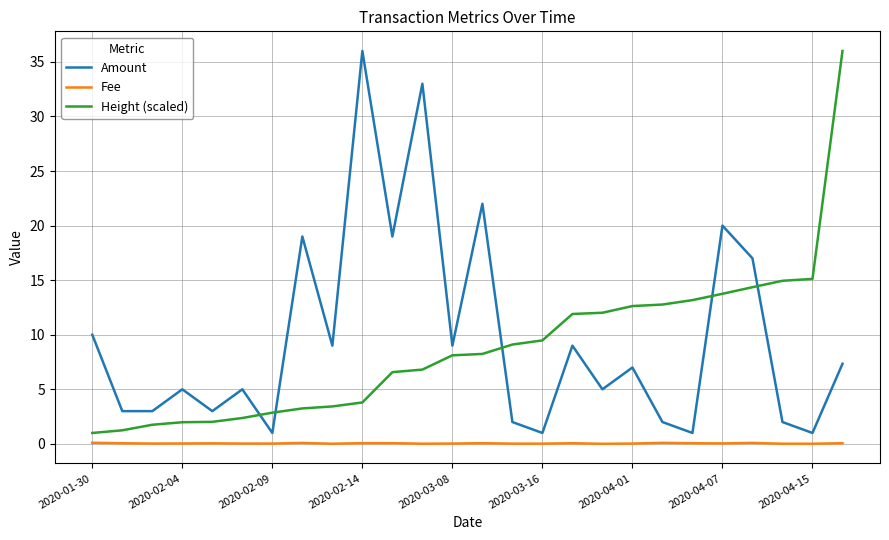

True or false: Amount and Height (scaled) intersect in this chart.

True